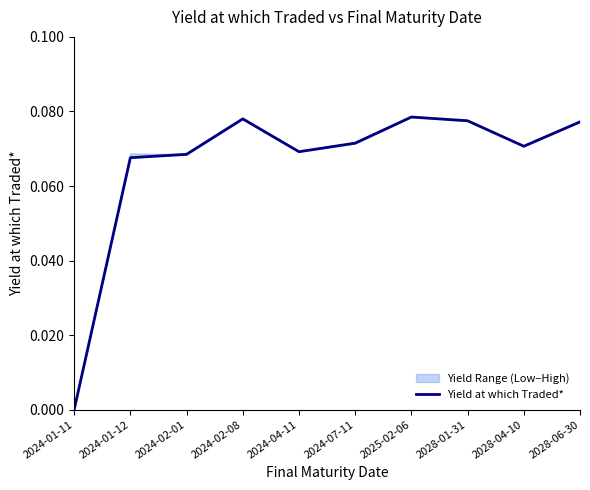

Rank the categories by value from highest to lowest.

2025-02-06, 2024-02-08, 2028-01-31, 2028-06-30, 2024-07-11, 2028-04-10, 2024-04-11, 2024-02-01, 2024-01-12, 2024-01-11